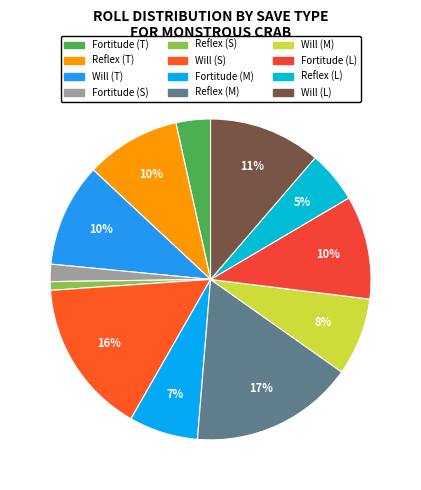

Which category has the biggest portion of the pie?

Reflex (M)